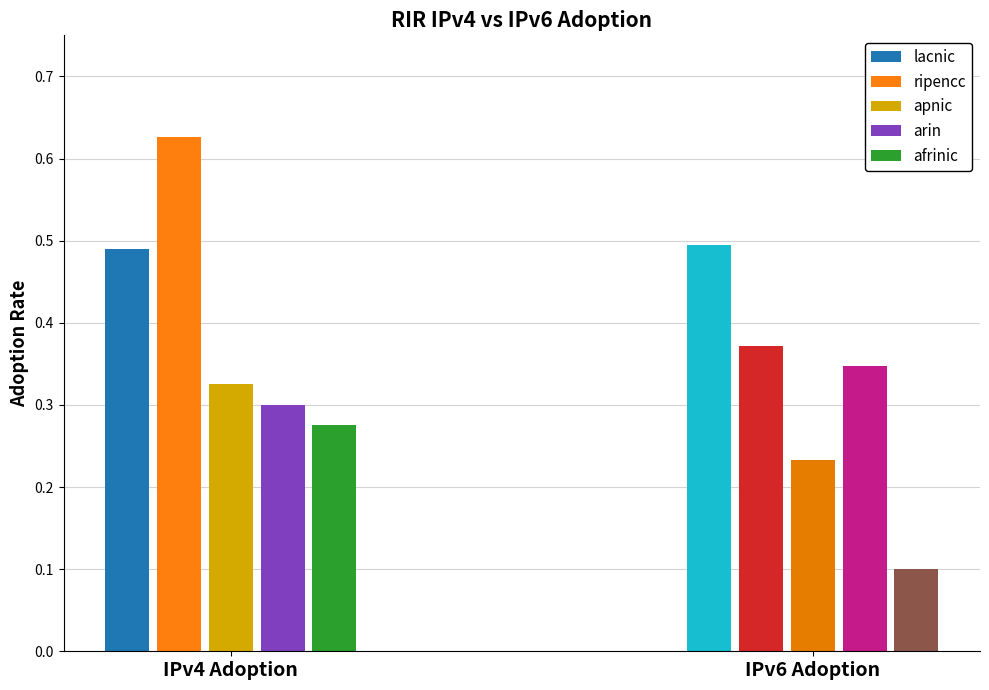

Reading left to right, what are all the values shown in this chart?

IPv4 adoption: 0.5	0.6	0.3	0.3	0.3
IPv6 adoption: 0.5	0.4	0.2	0.3	0.1